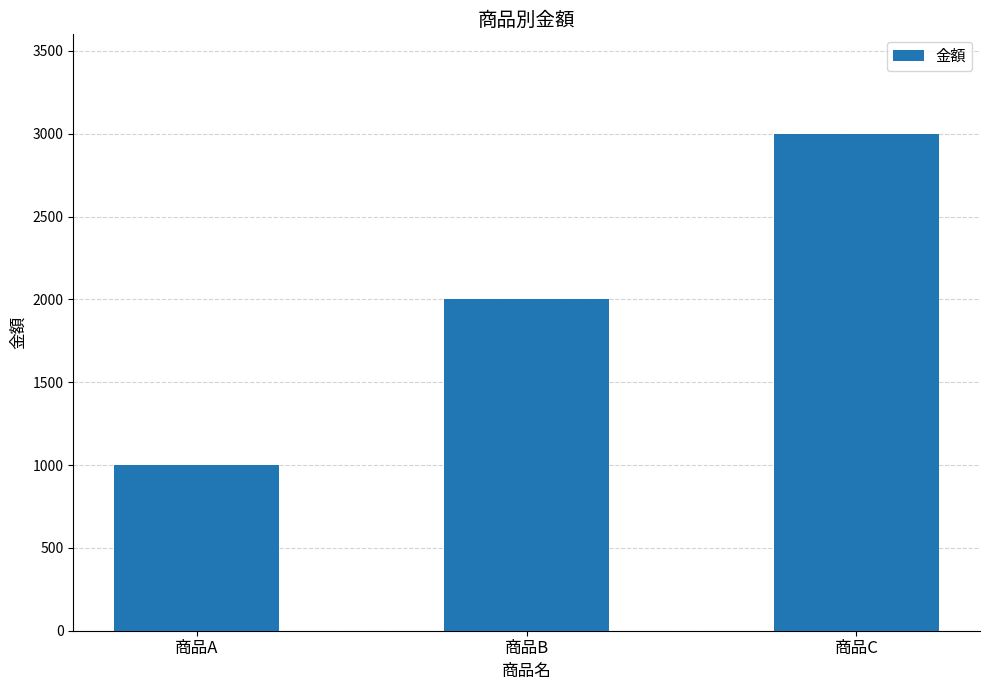

Rank the categories by value from highest to lowest.

商品C, 商品B, 商品A